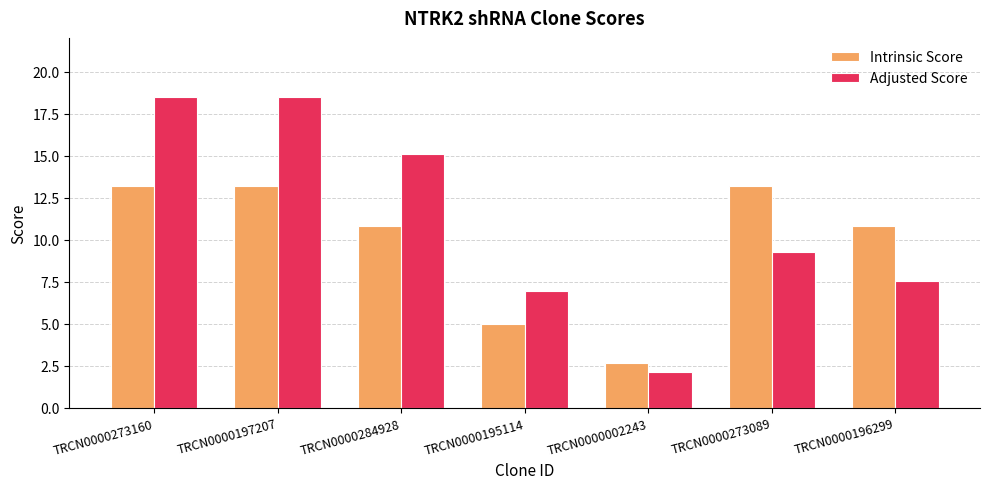

What is the highest value of the Intrinsic Score series?

13.2